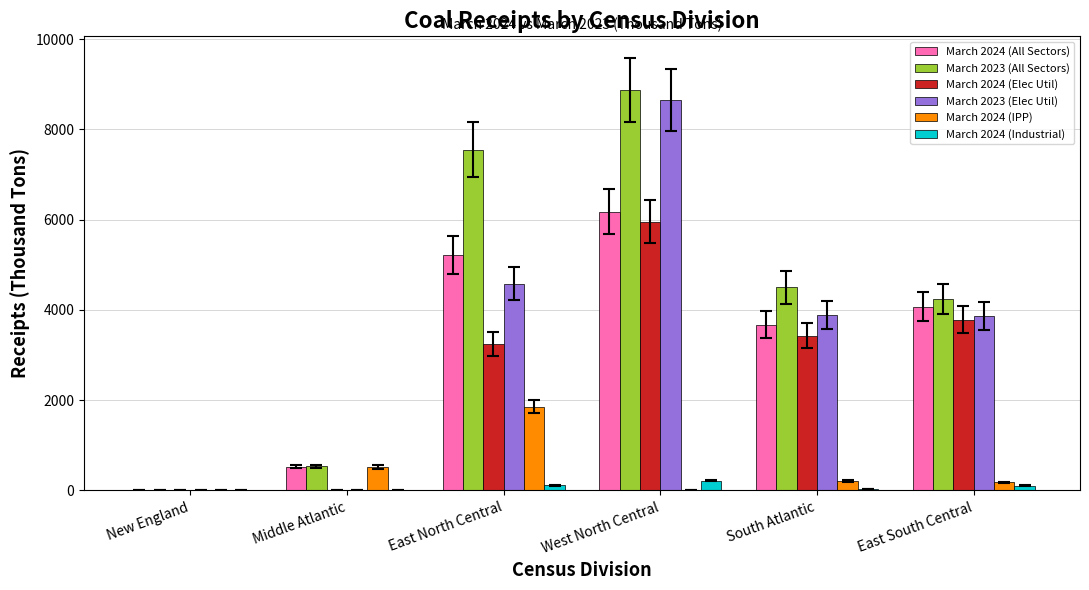

Which category has the highest value across all series?

West North Central